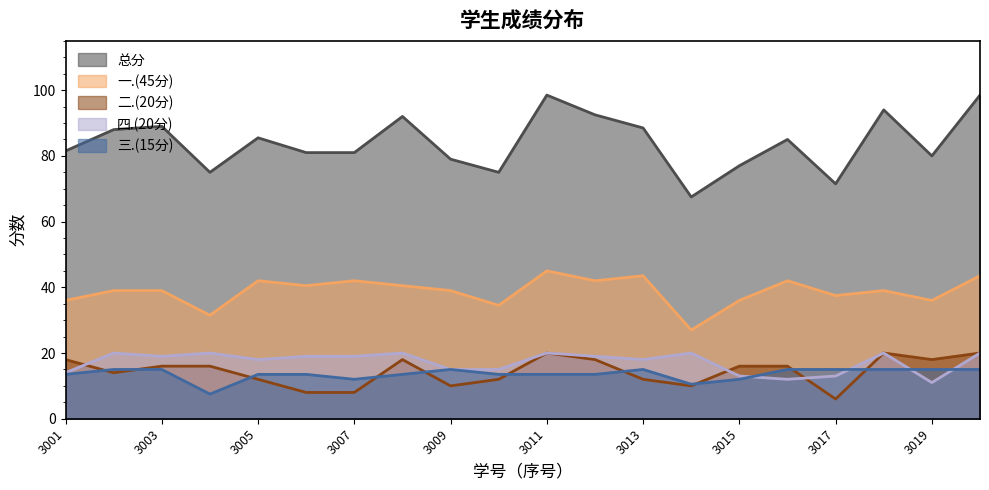

What is the sum of all 总分 values?

1680.0